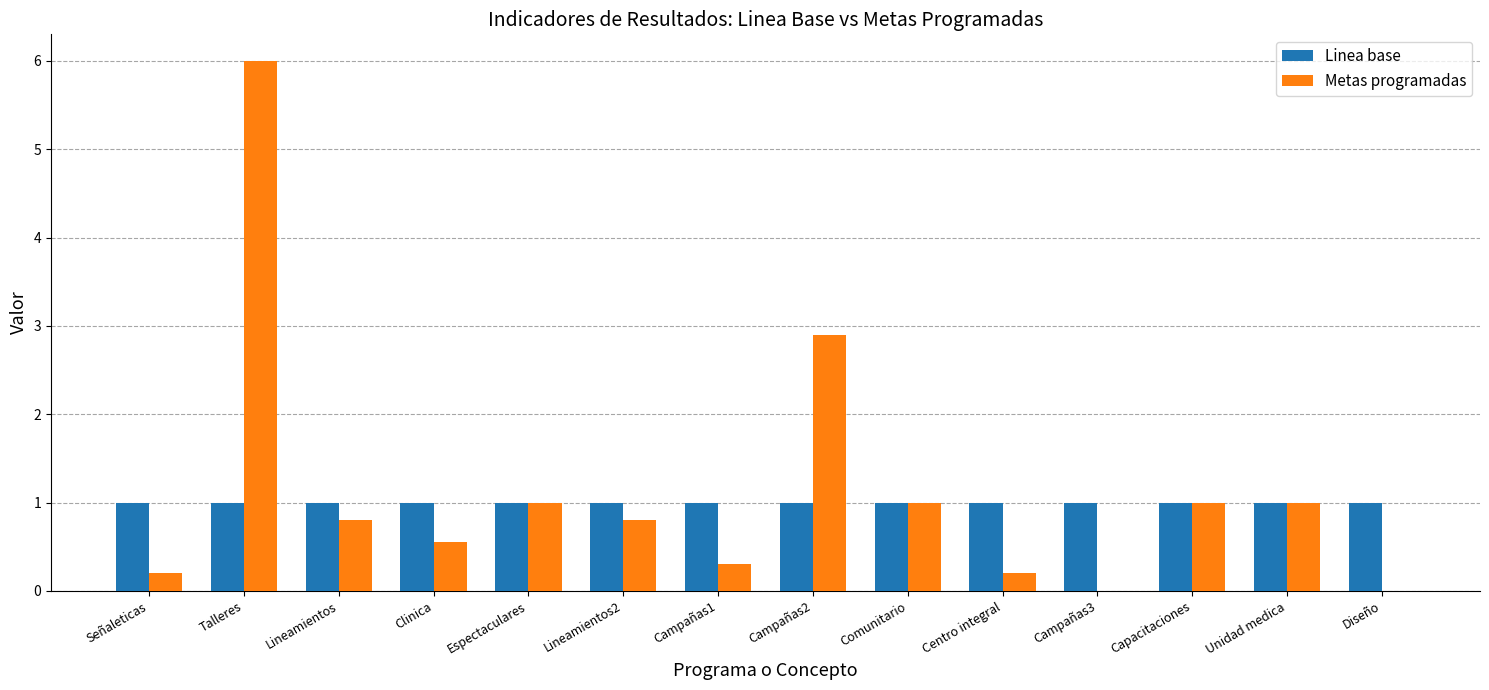

How many categories are shown in the chart?

14